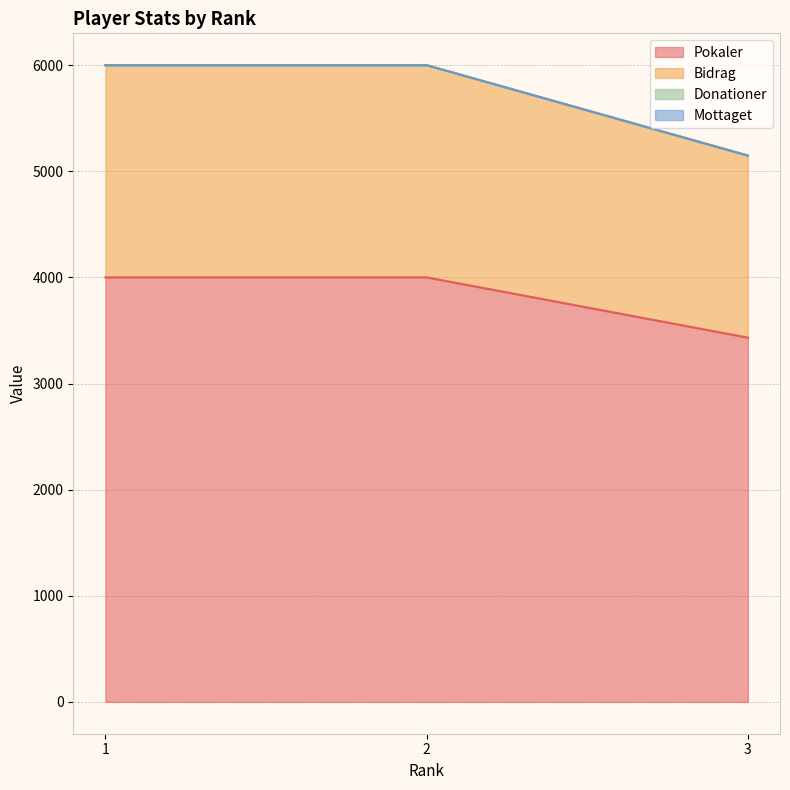

What is the spread (max minus min) of values at 2?

2000